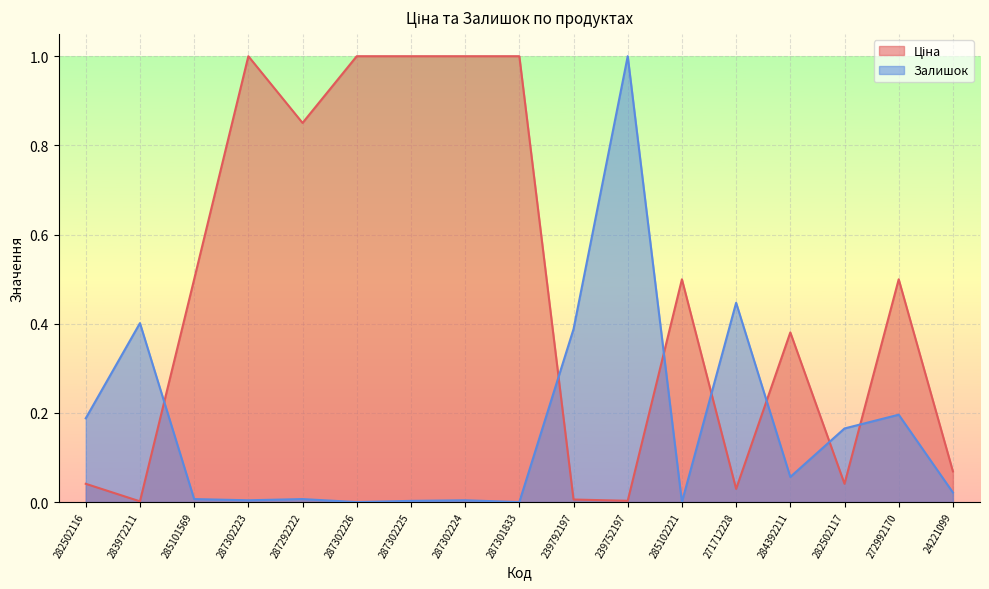

At which label is Ціна closest to 0?

283972211